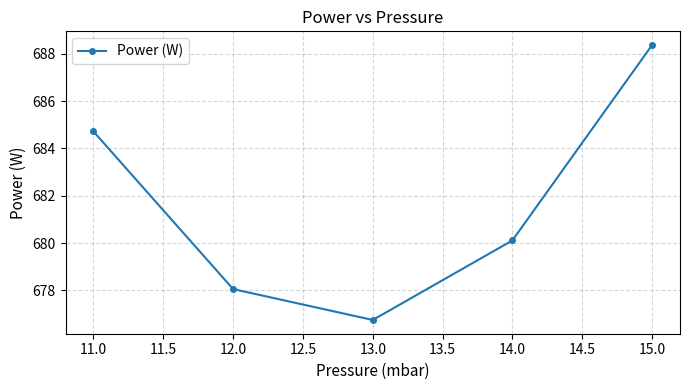

At which category does the data reach its first local valley?

13.0